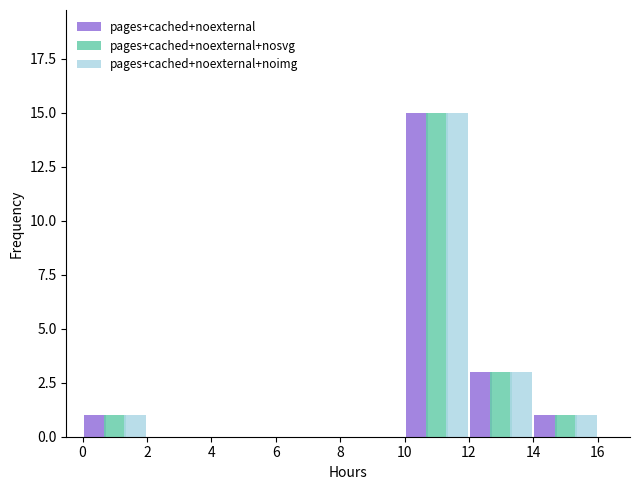

What is the highest value of the pages+cached+noexternal+noimg series?

15